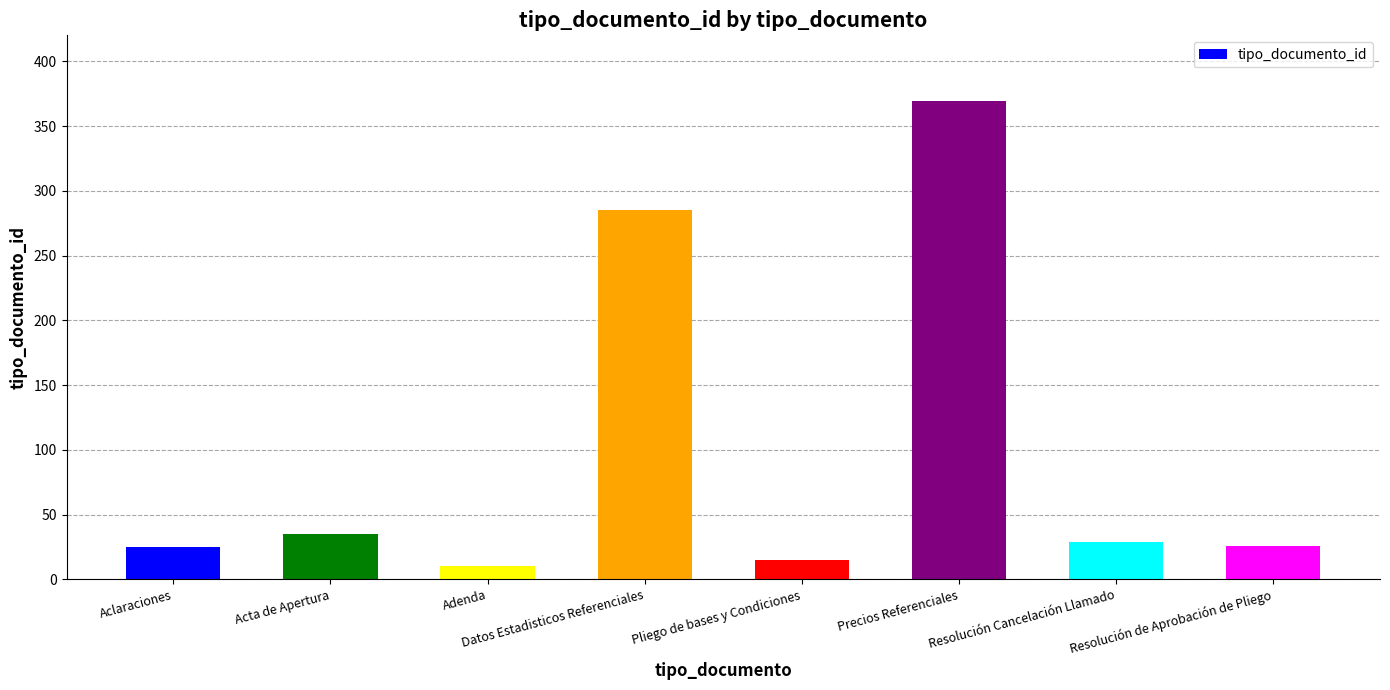

The value at Resolución Cancelación Llamado is 48. True or false?

False